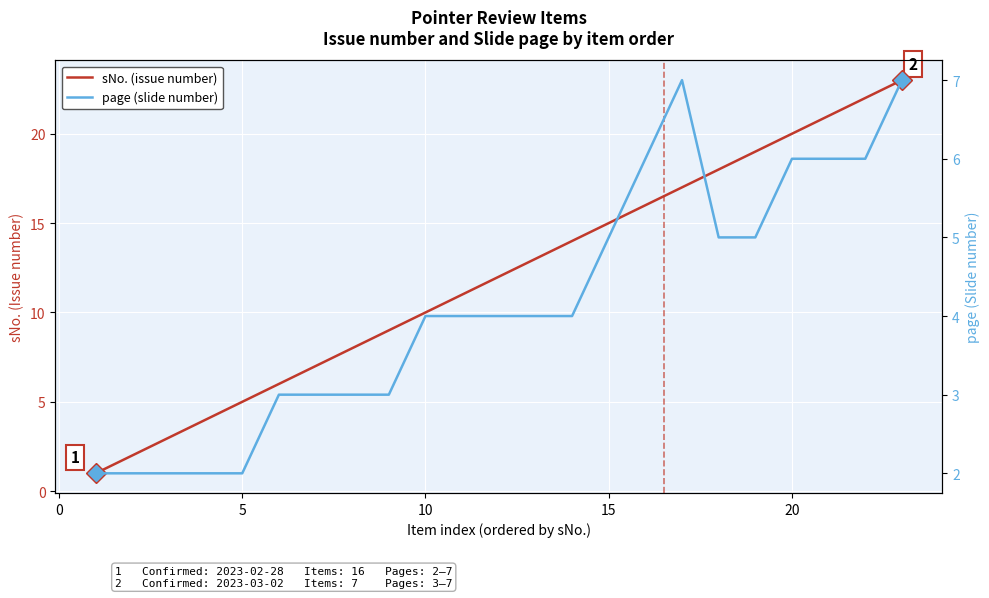

What is the highest value of the sNo. (issue number) series?

23